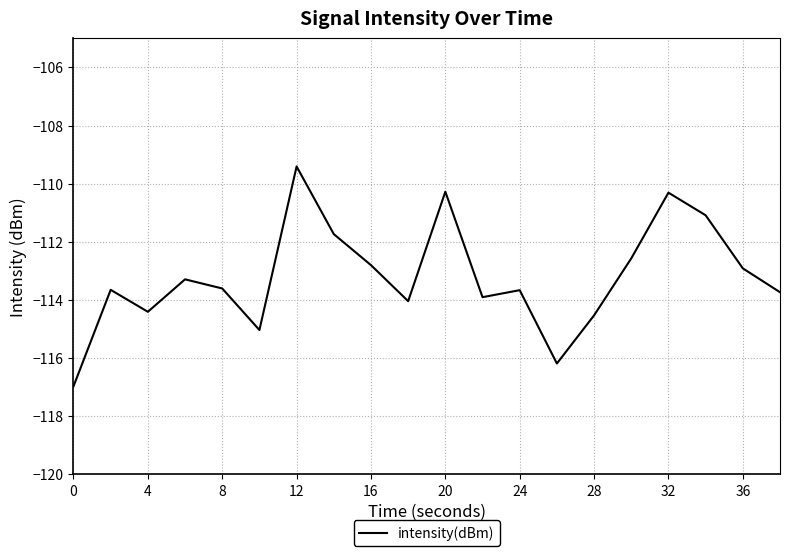

What is the difference between the second highest and minimum values?

6.7